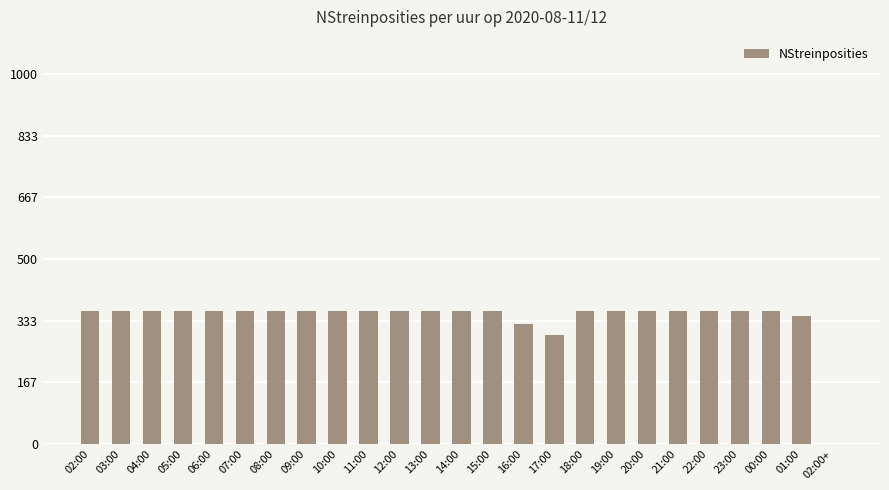

Is it true that the value at 00:00 is 76?

False